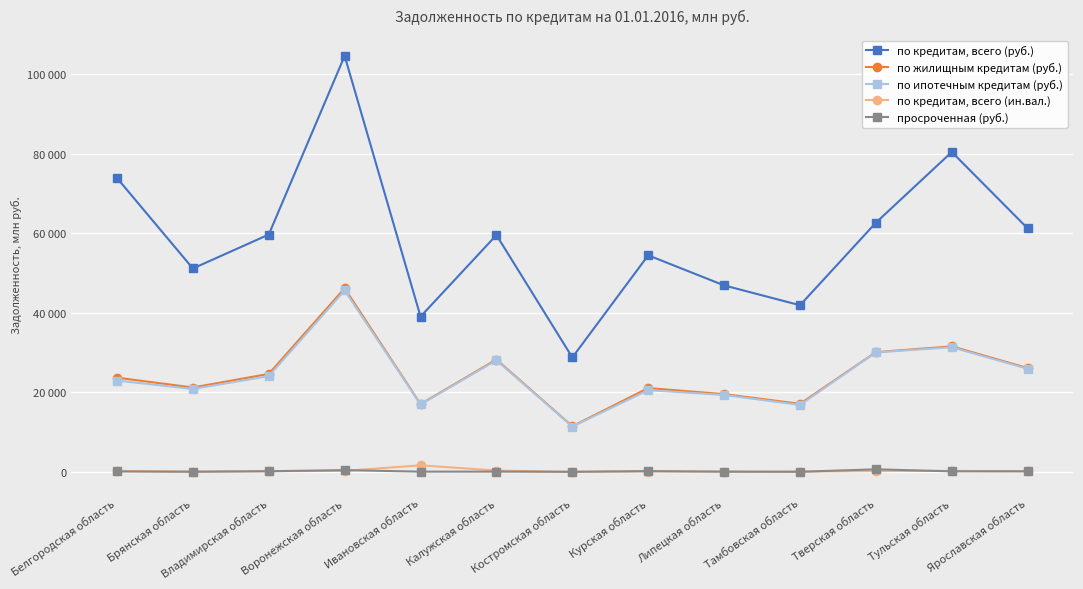

Reading left to right, extract all data points from this chart.

по кредитам, всего (руб.): 73905	51154	59682	104597	39063	59553	28790	54467	46901	41913	62665	80438	61220
по жилищным кредитам (руб.): 23708	21234	24650	46177	17063	28272	11498	21092	19568	17127	30120	31581	26120
по ипотечным кредитам (руб.): 22974	20872	24094	45624	16963	28075	11420	20567	19353	16853	30055	31351	25939
по кредитам, всего (ин.вал.): 261	112	187	282	1671	360	20	118	104	85	223	278	158
просроченная (руб.): 124	53	184	459	83	89	49	217	74	49	667	153	169